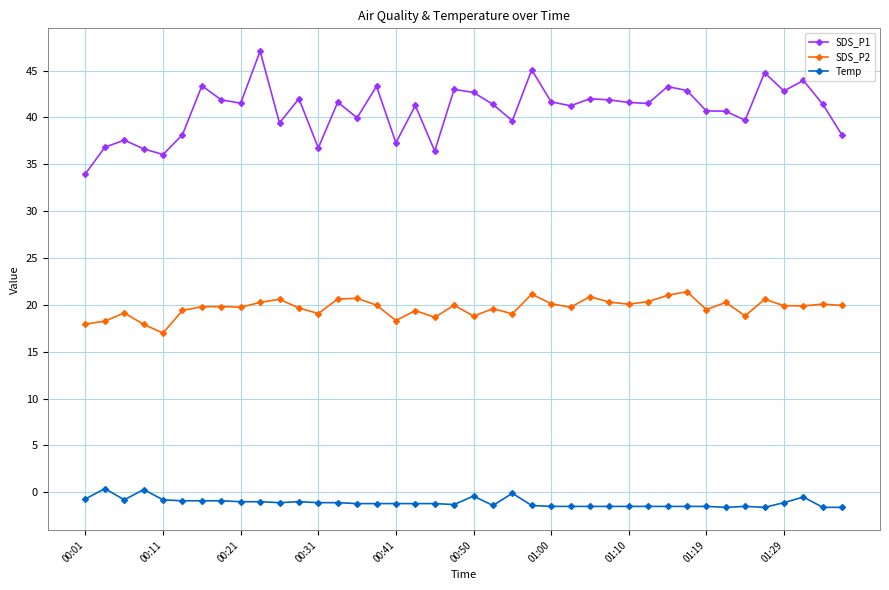

True or false: Temp and SDS_P2 intersect in this chart.

False